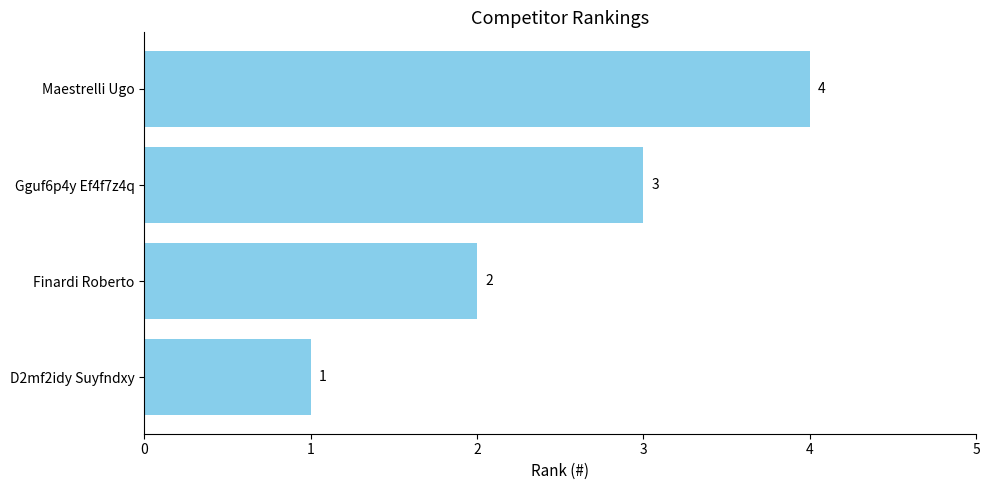

The value at Finardi Roberto is 2. True or false?

True